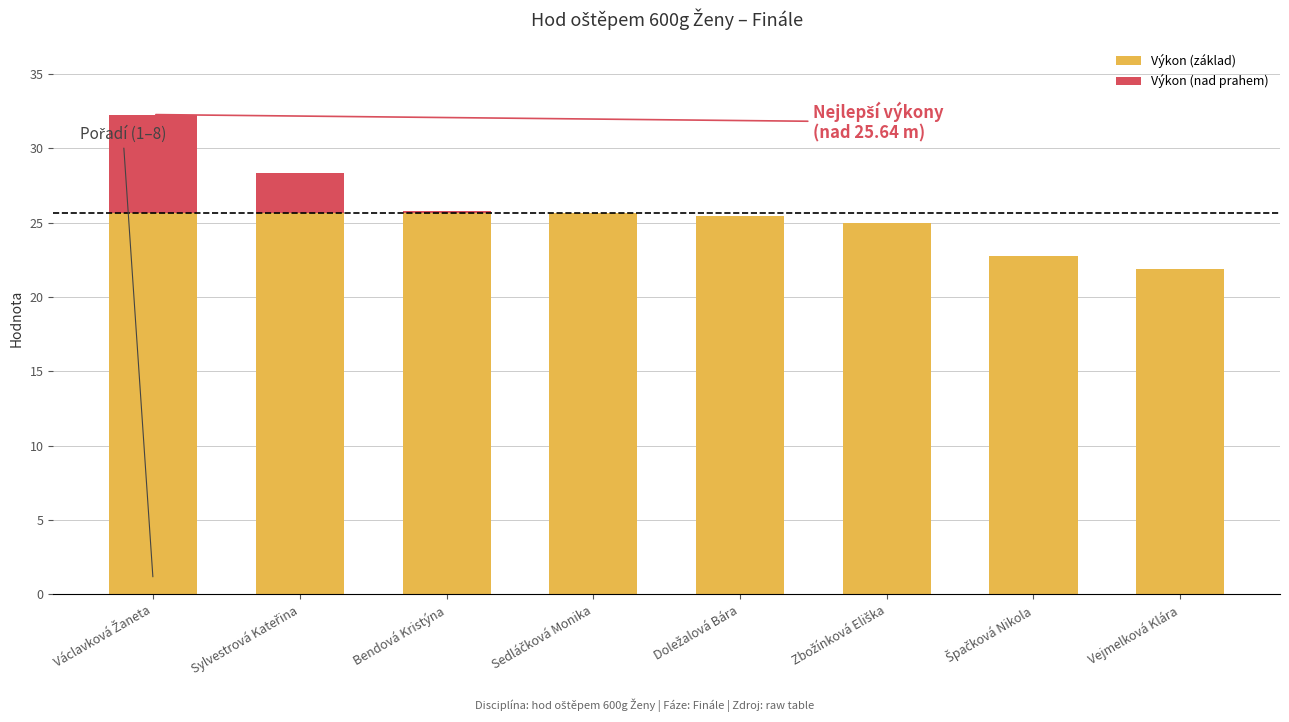

What is the sum of all Výkon (základ) values?

197.7